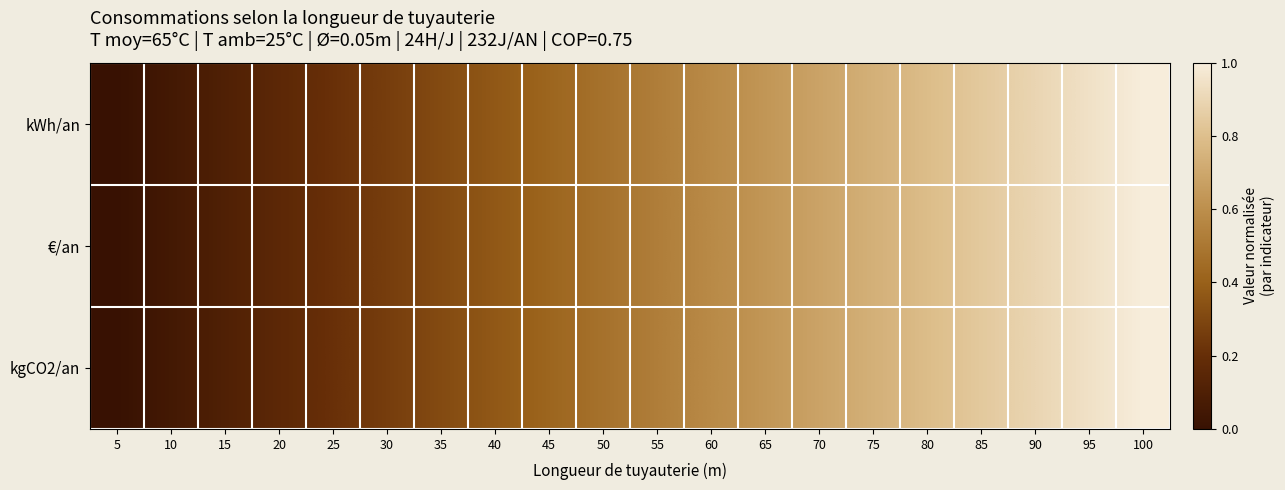

Which series has the largest range (max minus min)?

kWh/an